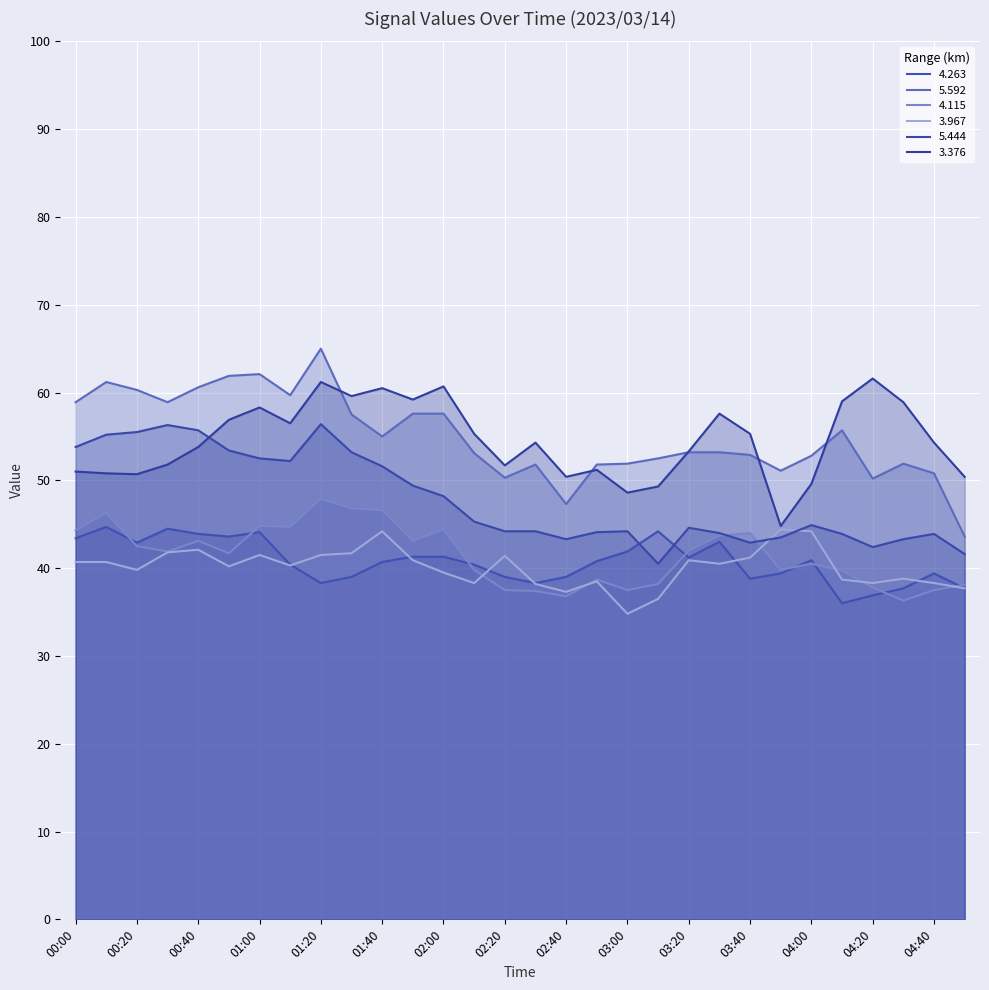

Where does the 5.444 series first go above 44?

00:00